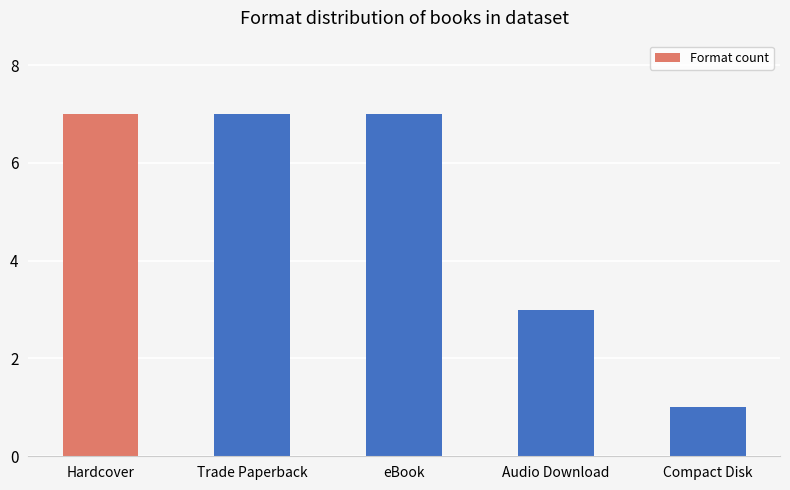

What is the smallest value displayed?

1